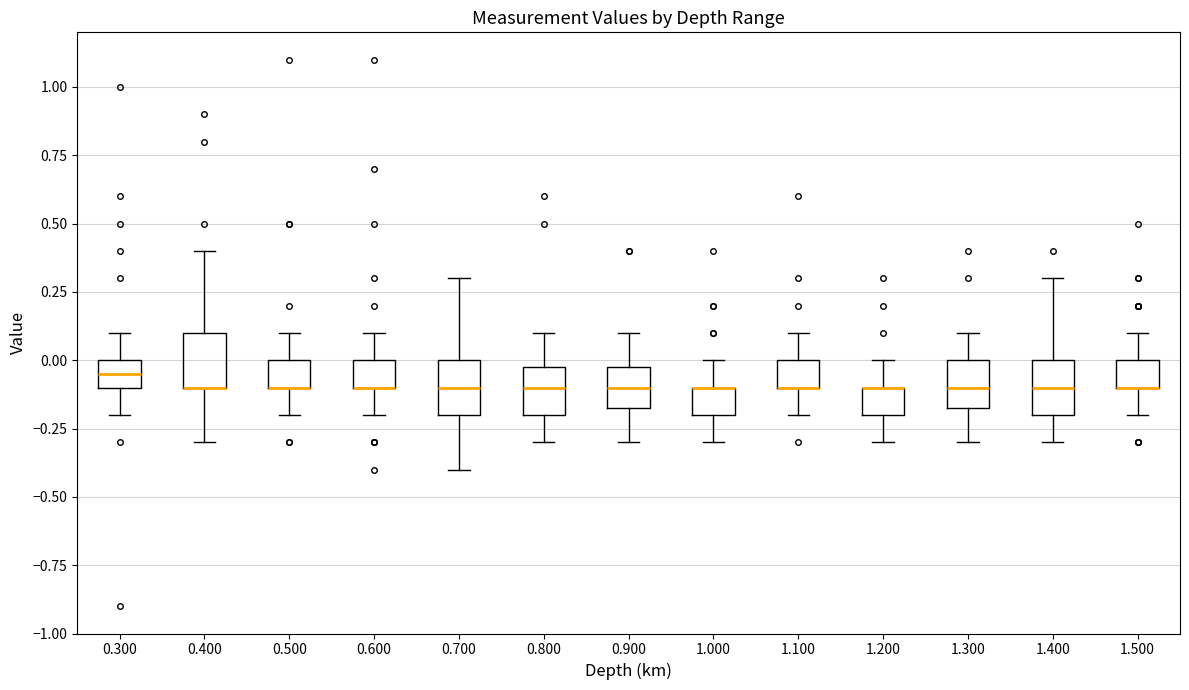

Reading left to right, transcribe this box plot: for each box, give where its median line is, the range the box spans, and where its two whiskers end, as read against the y-axis. The values are not printed on the chart, so give them approximately, as read against the axis.

0.300: median -0.05, box -0.10 to 0.00, whiskers -0.20 to 0.10
0.400: median -0.10 (drawn on the box's lower edge), box -0.10 to 0.10, whiskers -0.30 to 0.40
0.500: median -0.10 (drawn on the box's lower edge), box -0.10 to 0.00, whiskers -0.20 to 0.10
0.600: median -0.10 (drawn on the box's lower edge), box -0.10 to 0.00, whiskers -0.20 to 0.10
0.700: median -0.10, box -0.20 to 0.00, whiskers -0.40 to 0.30
0.800: median -0.10, box -0.20 to 0.00, whiskers -0.30 to 0.10
0.900: median -0.10, box -0.15 to 0.00, whiskers -0.30 to 0.10
1.000: median -0.10 (drawn on the box's upper edge), box -0.20 to -0.10, whiskers -0.30 to 0.00
1.100: median -0.10 (drawn on the box's lower edge), box -0.10 to 0.00, whiskers -0.20 to 0.10
1.200: median -0.10 (drawn on the box's upper edge), box -0.20 to -0.10, whiskers -0.30 to 0.00
1.300: median -0.10, box -0.15 to 0.00, whiskers -0.30 to 0.10
1.400: median -0.10, box -0.20 to 0.00, whiskers -0.30 to 0.30
1.500: median -0.10 (drawn on the box's lower edge), box -0.10 to 0.00, whiskers -0.20 to 0.10